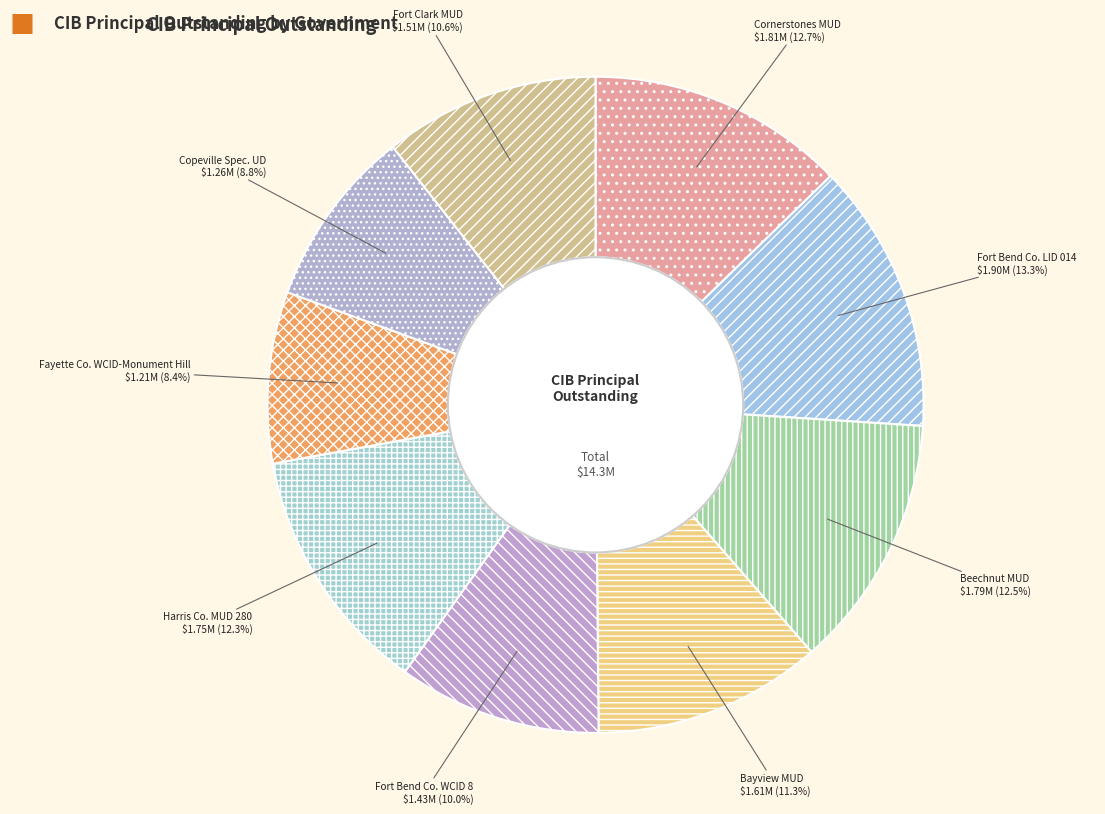

How many segments does this pie chart have?

9